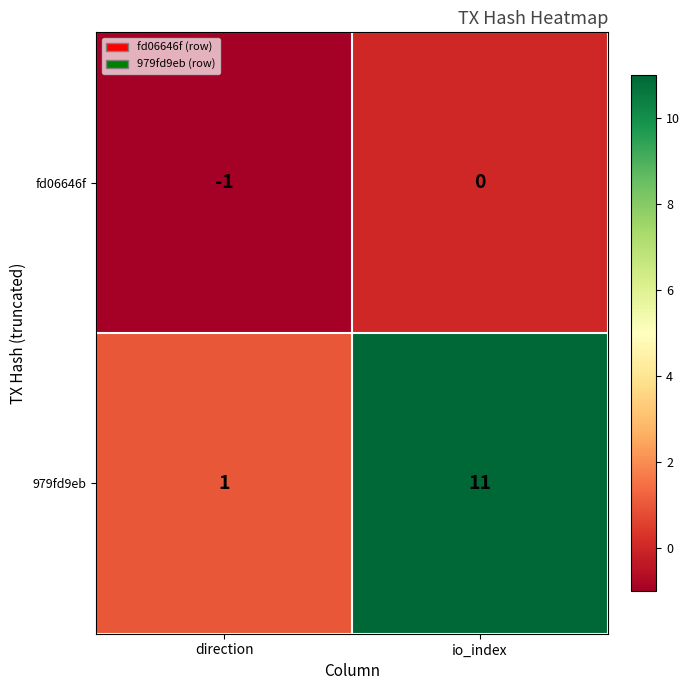

Which series has the largest range (max minus min)?

979fd9eb